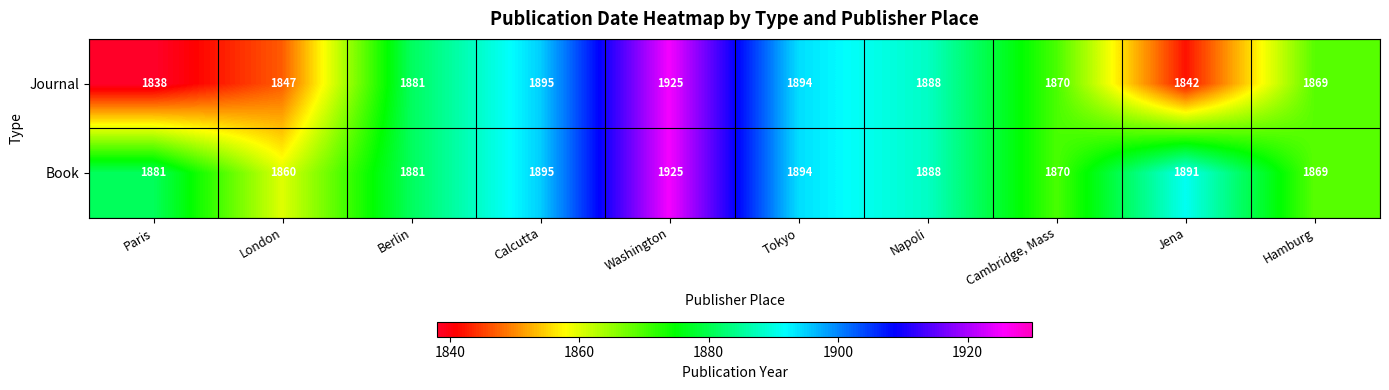

What is the total value across all series at Washington?

3850